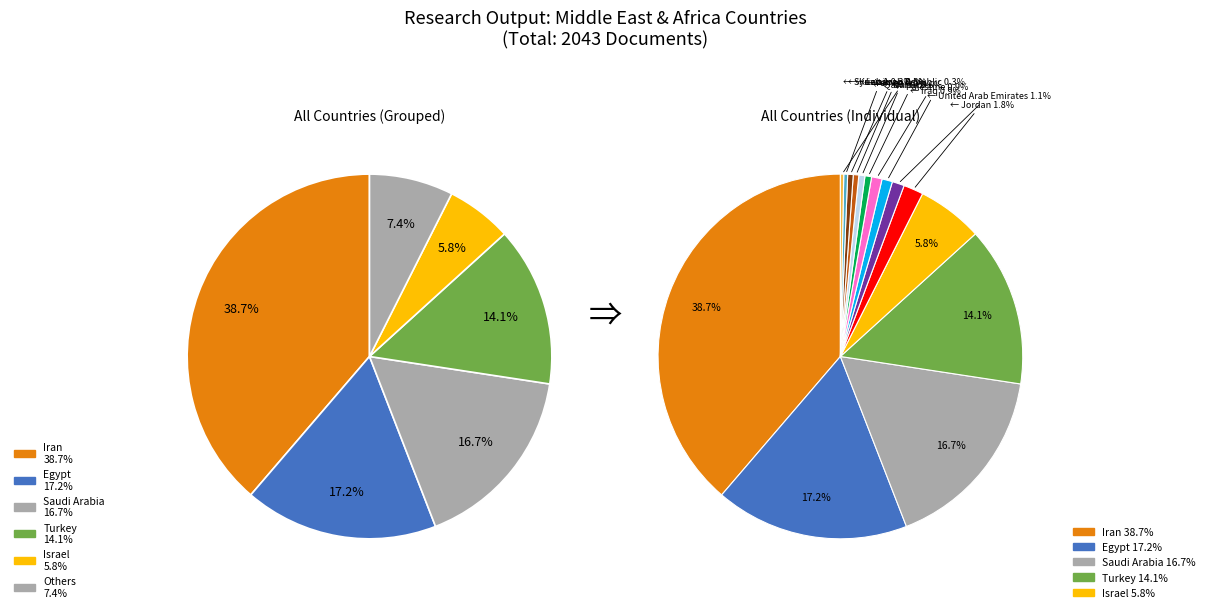

To the nearest percent, what percentage of the pie is Egypt?

17%